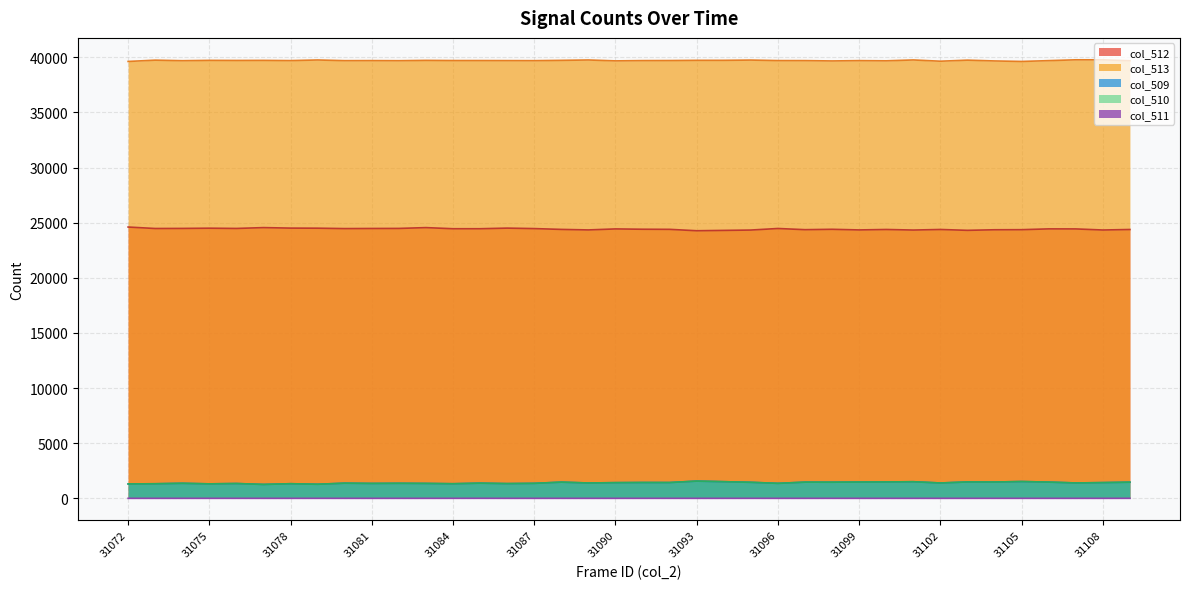

Is it true that col_509 equals 1350 at 31081?

True